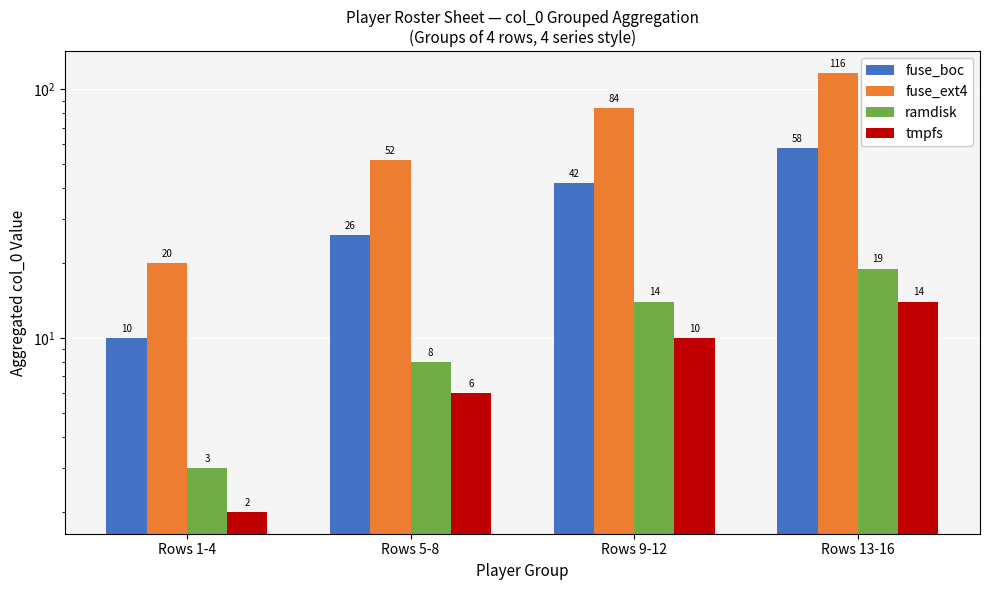

What is the highest value of the ramdisk series?

19